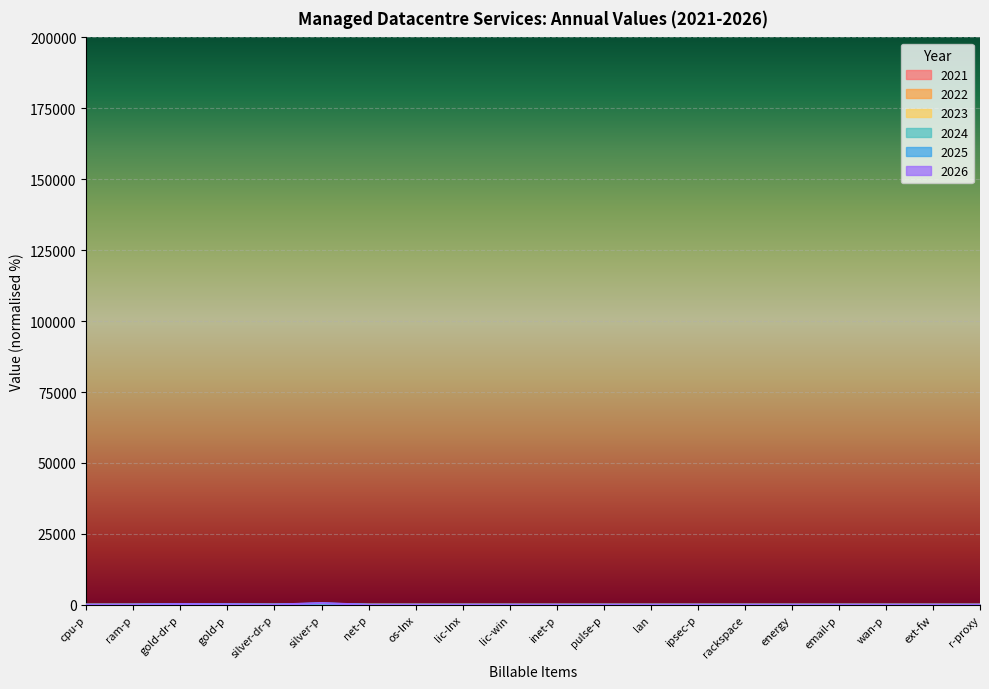

What is the difference between the 2021 values at gold-dr-p and email-p?

40.8